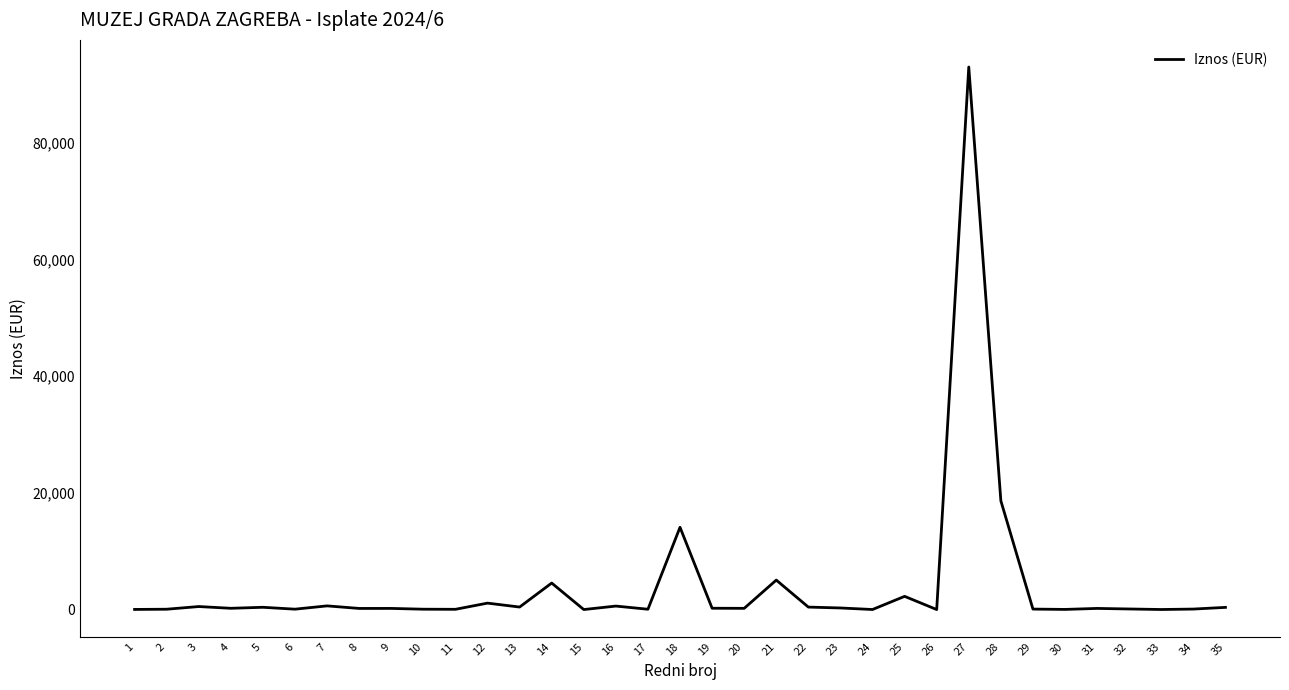

What is the smallest value displayed?

10.1